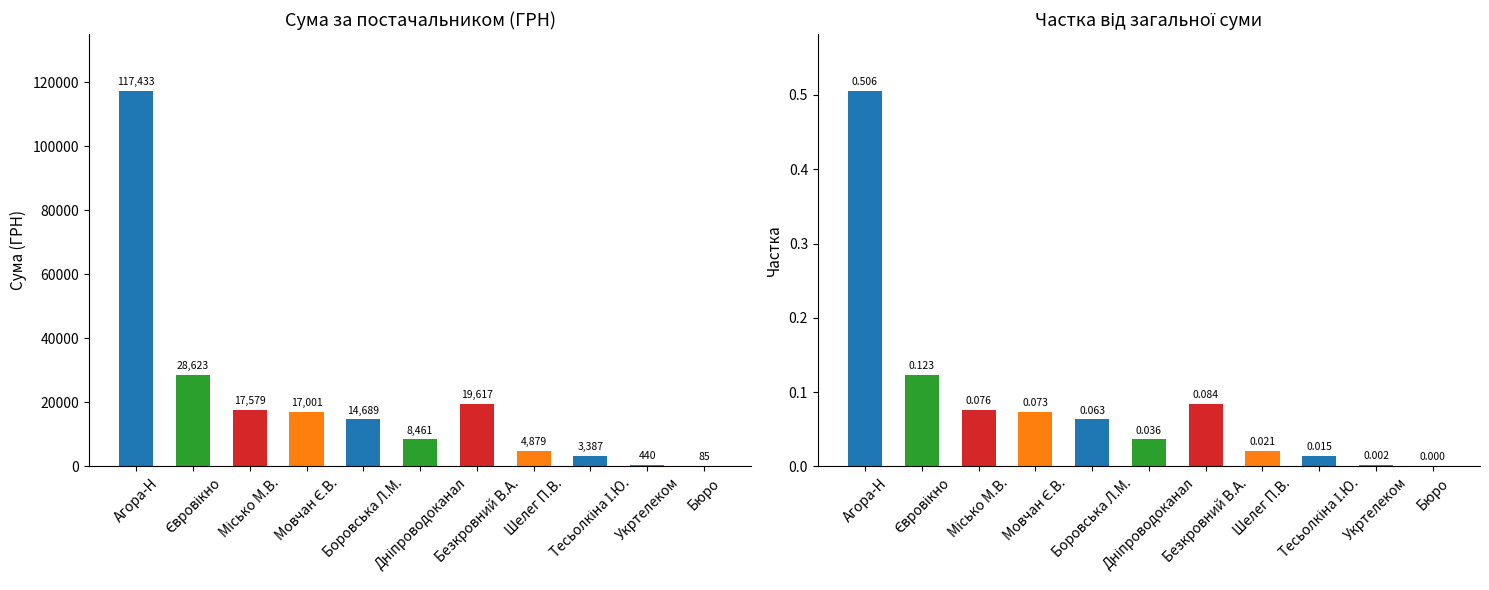

What value does the Частка від загальної суми series have at Боровська Л.М.?

0.1